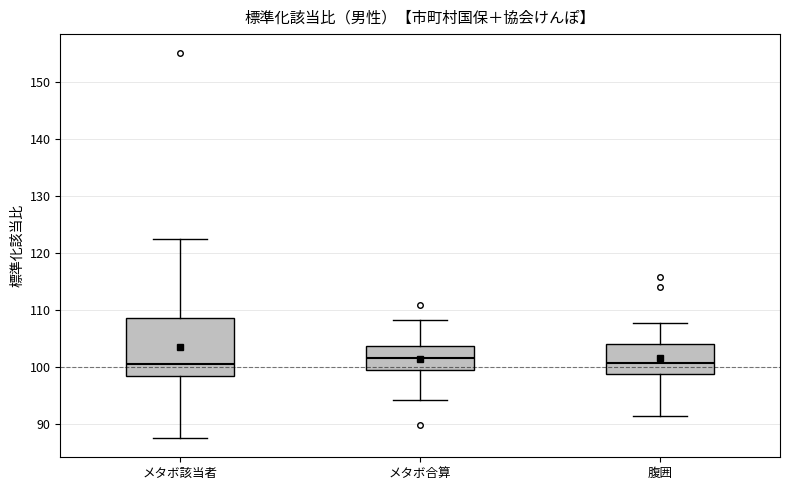

Where does the lower whisker of the box for 腹囲 end on the y-axis? The values are not printed on the chart, so give them approximately, as read against the axis.

91